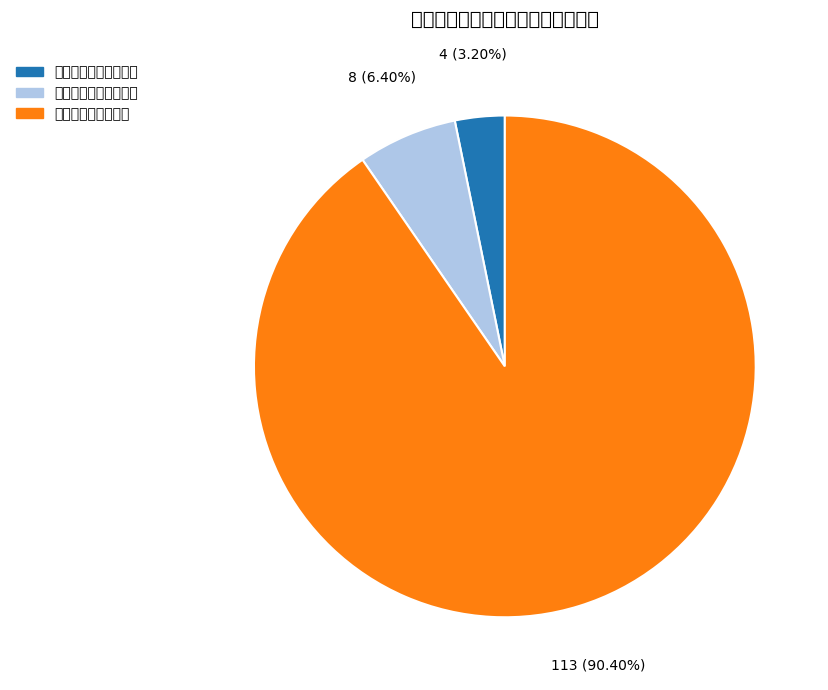

Combined, what portion of the pie is 省级精品资源共享课 and 国家级精品资源共享课?

96.8%